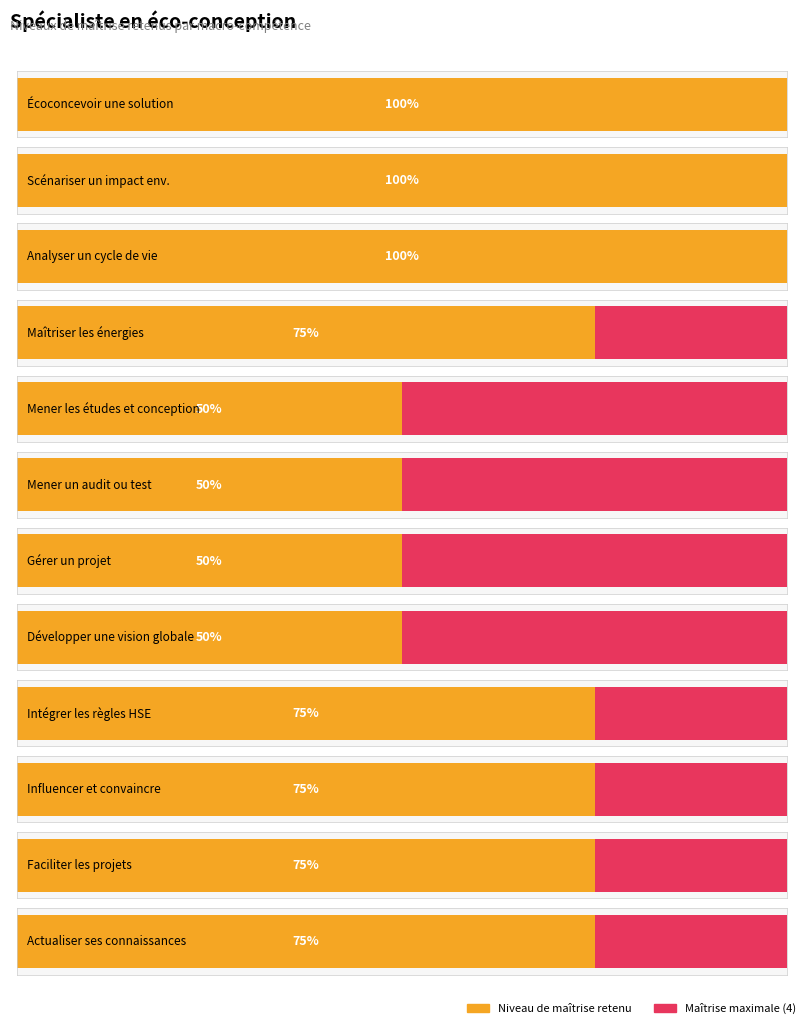

Reading right to left, extract all data points from this chart.

3	3	3	3	2	2	2	2	3	4	4	4